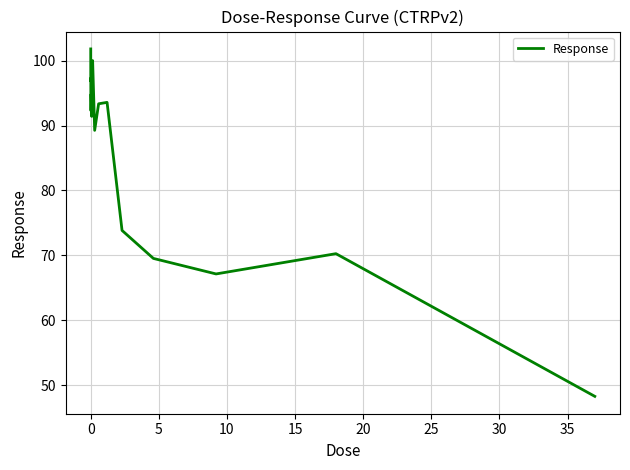

What is the minimum value shown in the chart?

48.3